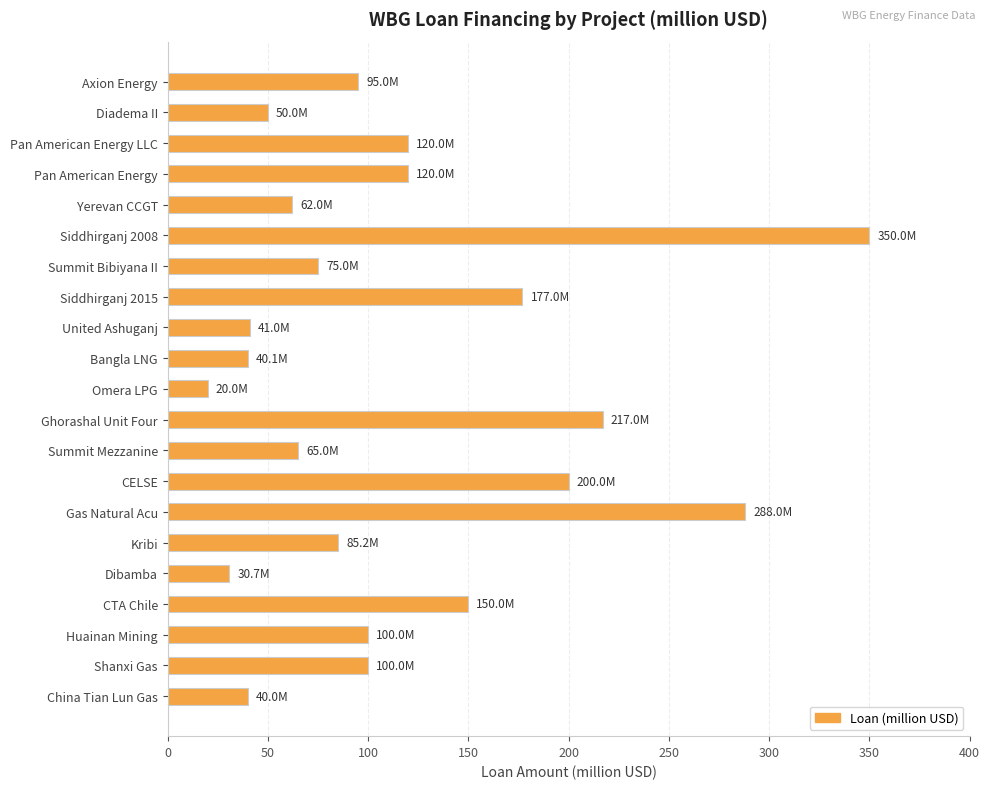

What is the sum of the values at Kribi and Siddhirganj 2008?

435.2